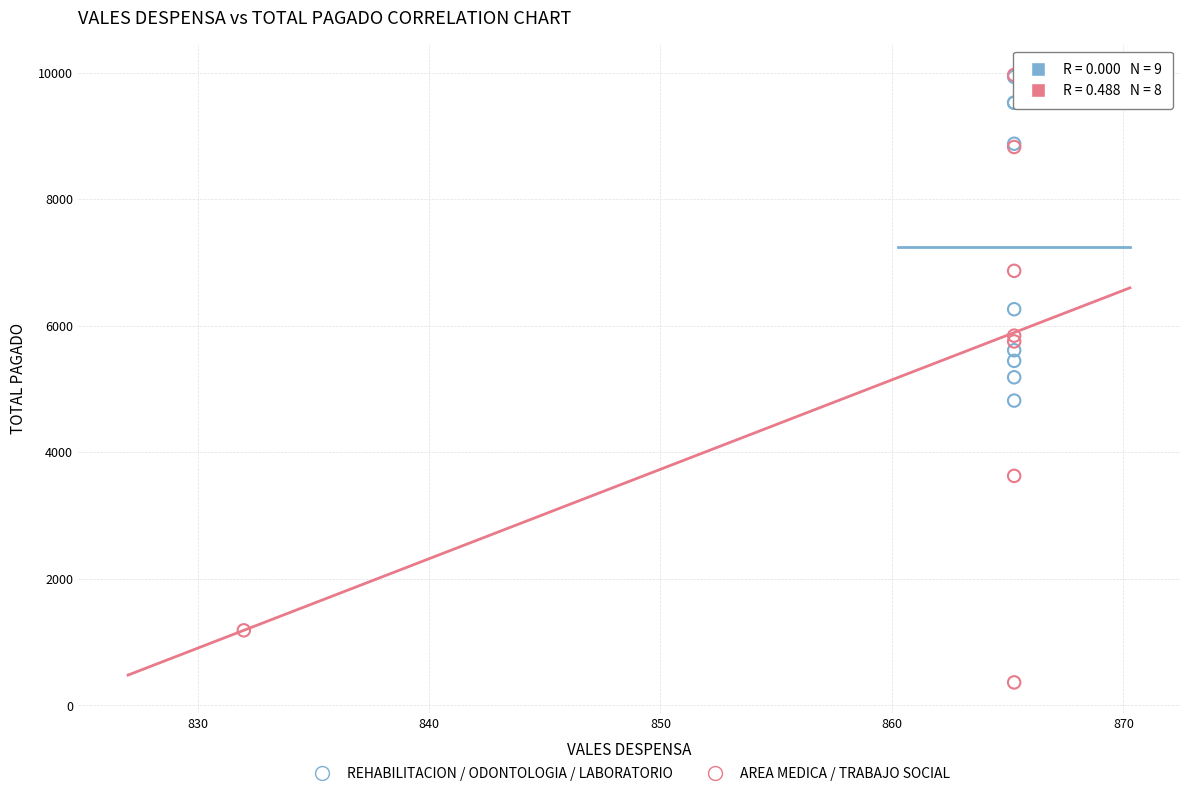

Which series has the largest Y range (max minus min)?

AREA MEDICA / TRABAJO SOCIAL